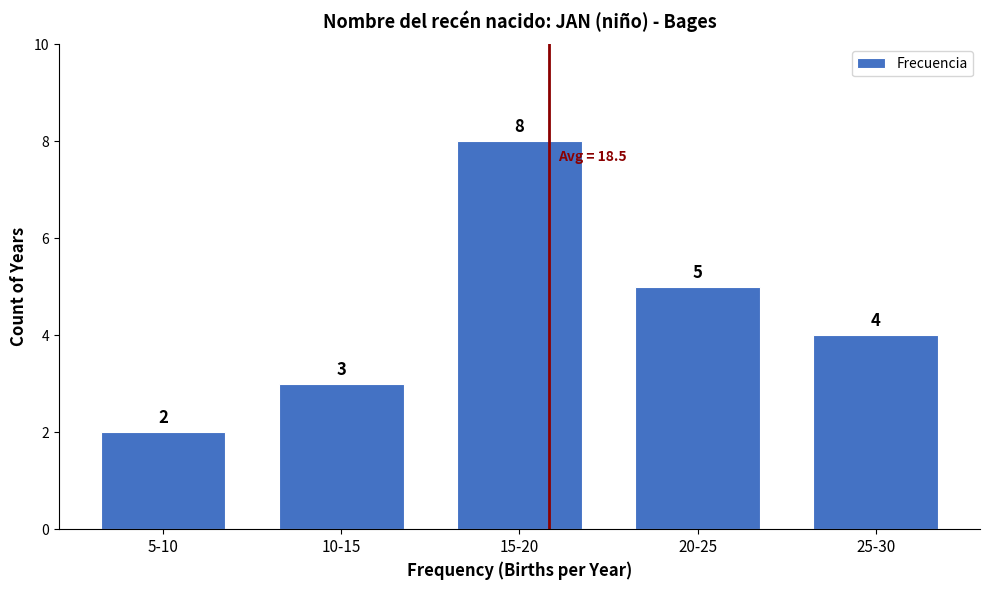

Reading right to left, transcribe all the data shown in this chart.

4	5	8	3	2